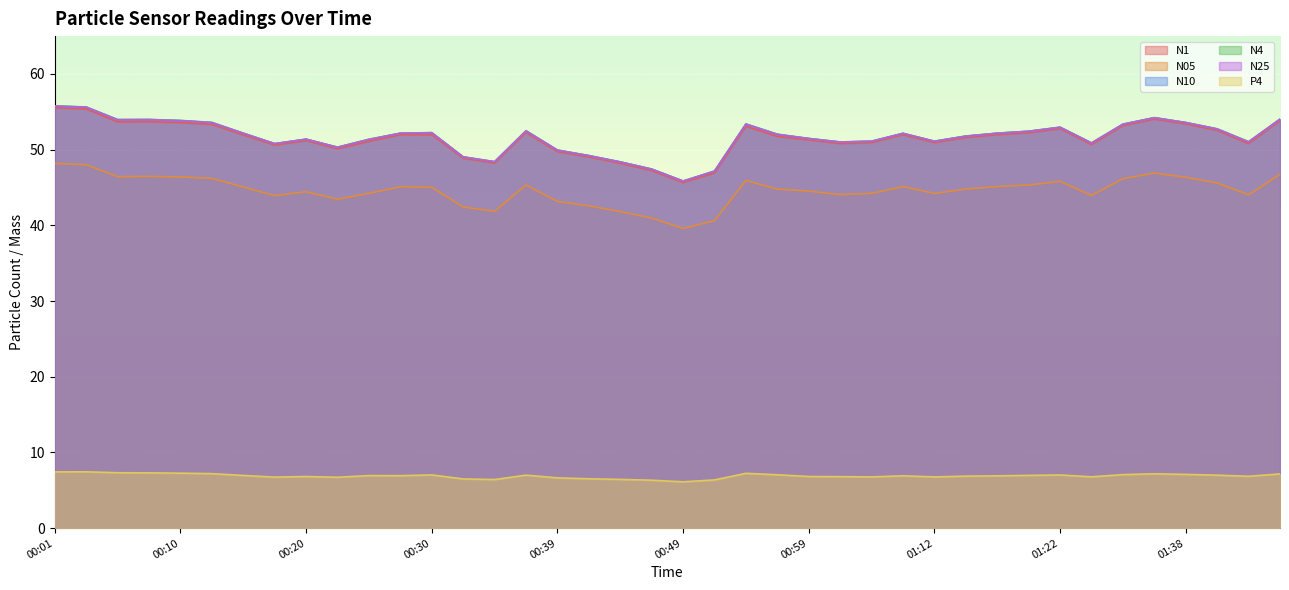

True or false: N25 and N1 cross at least once.

False